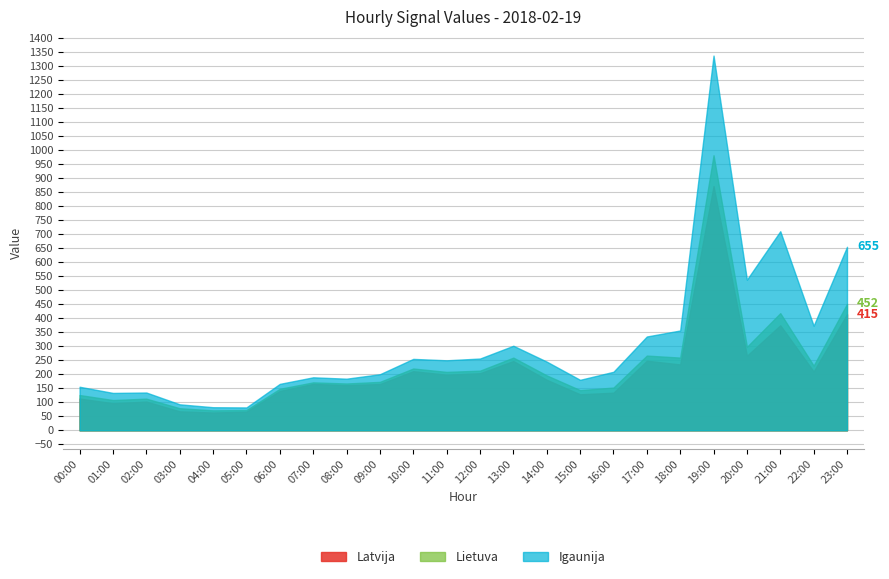

What is the minimum value shown in the chart?

63.6